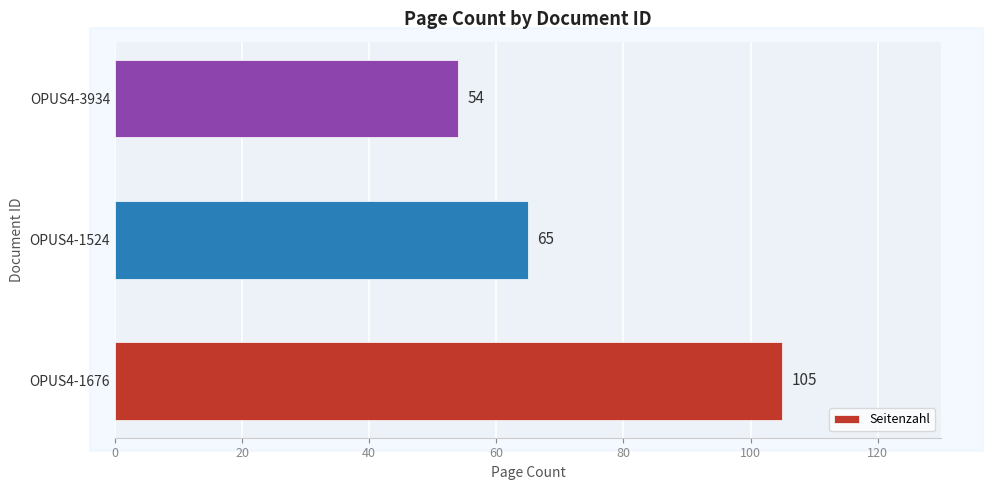

List the labels in order of value, largest first.

OPUS4-1676, OPUS4-1524, OPUS4-3934